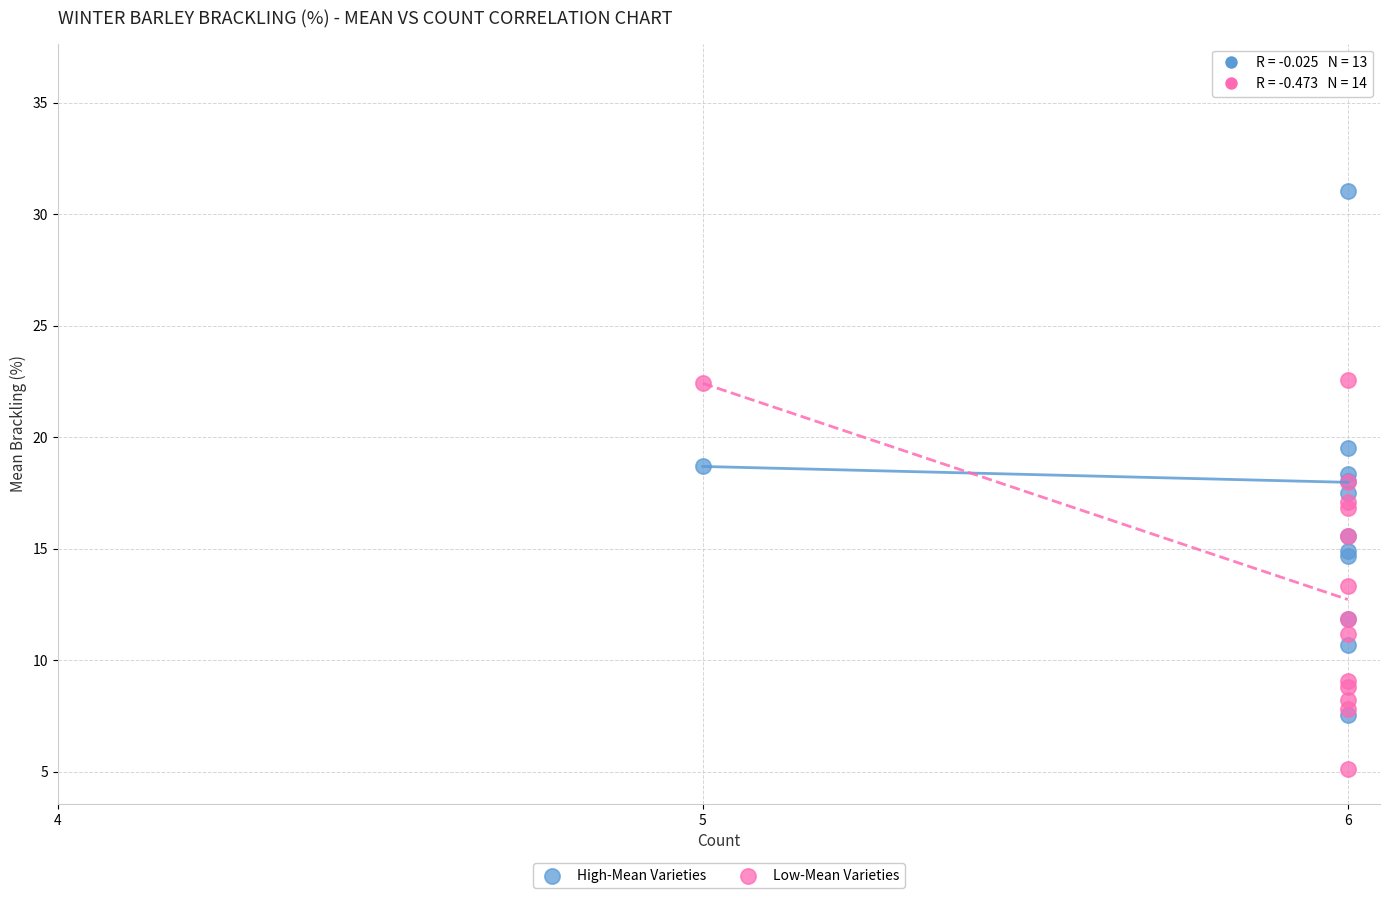

Which series reaches the minimum Y coordinate?

Low-Mean Varieties